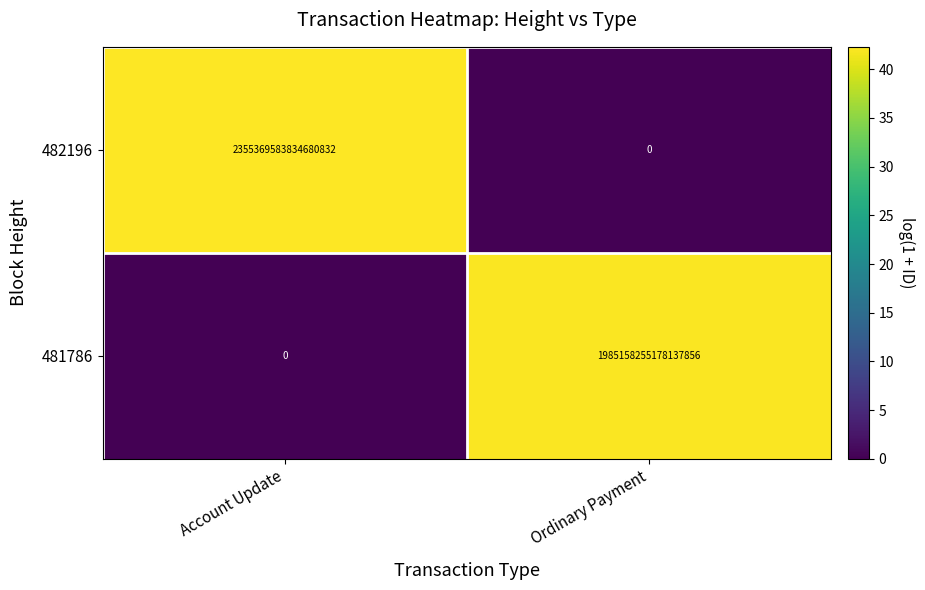

Where is 482196 nearest to the value 1177684791917340416?

Account Update